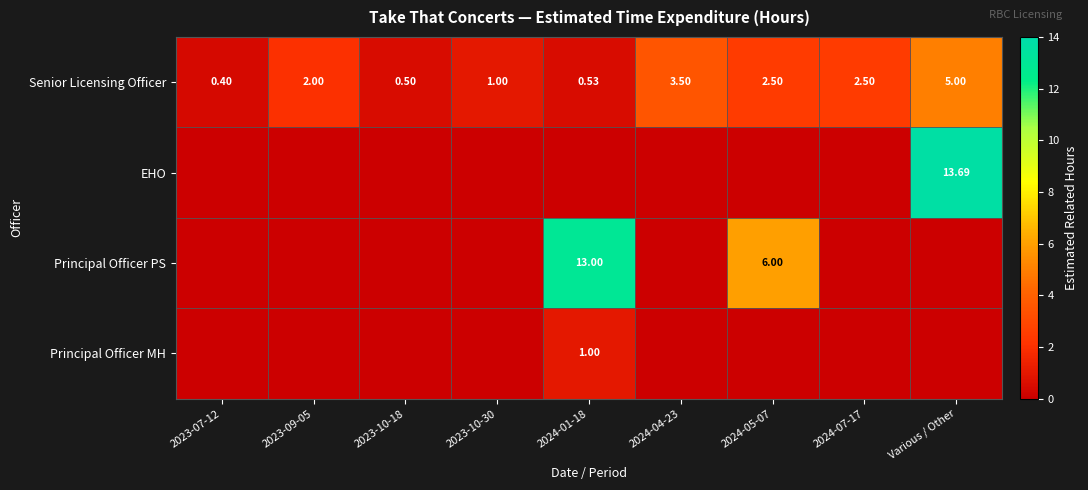

Which series has the widest spread of values?

EHO